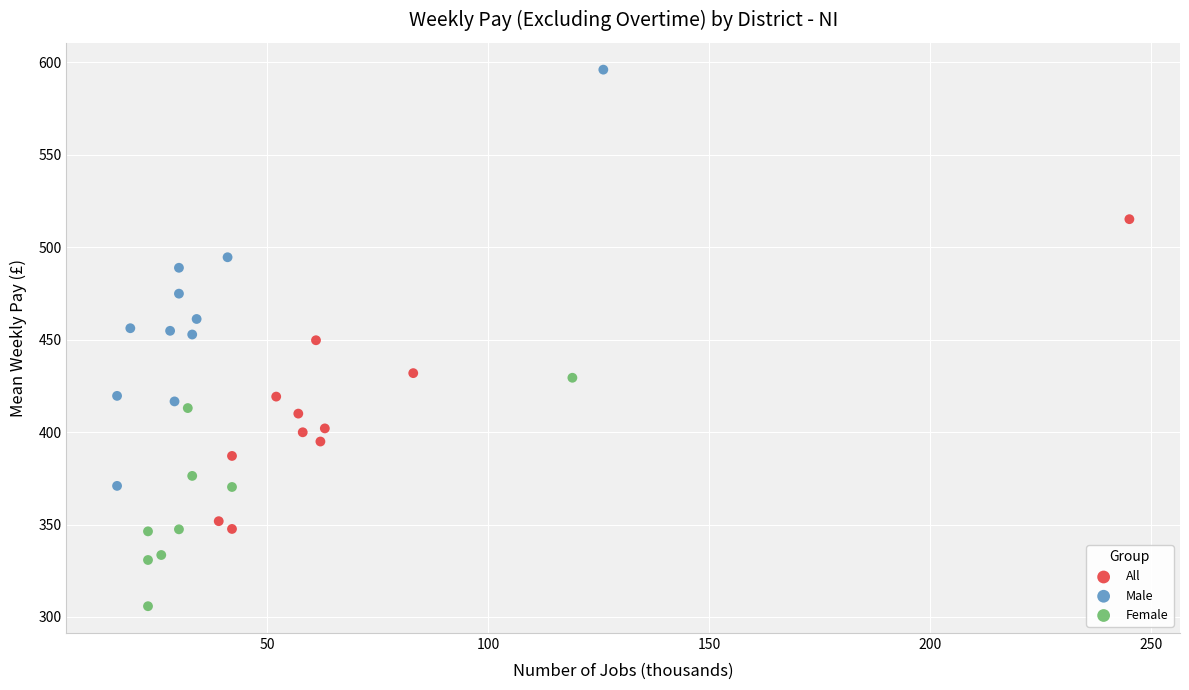

Which series contains the highest Y value?

Male